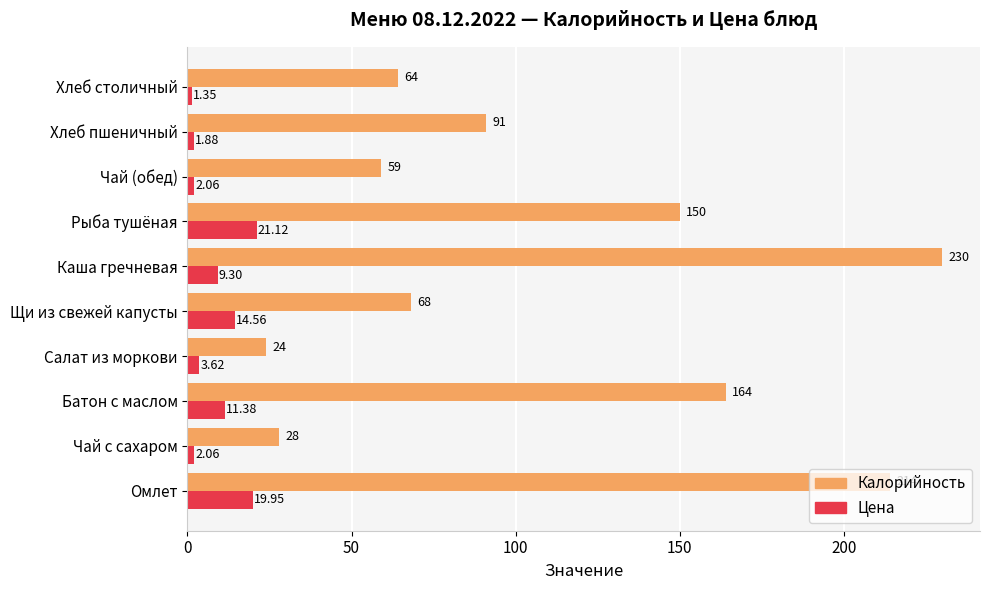

Rank the series by their maximum value, from lowest to highest.

Цена, Калорийность